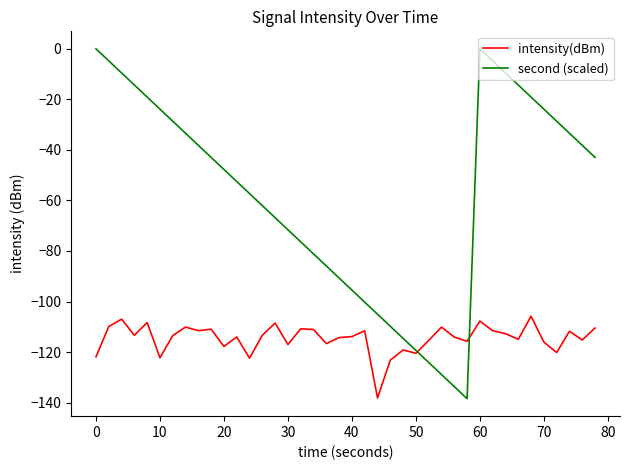

True or false: second (scaled) and intensity(dBm) intersect in this chart.

True